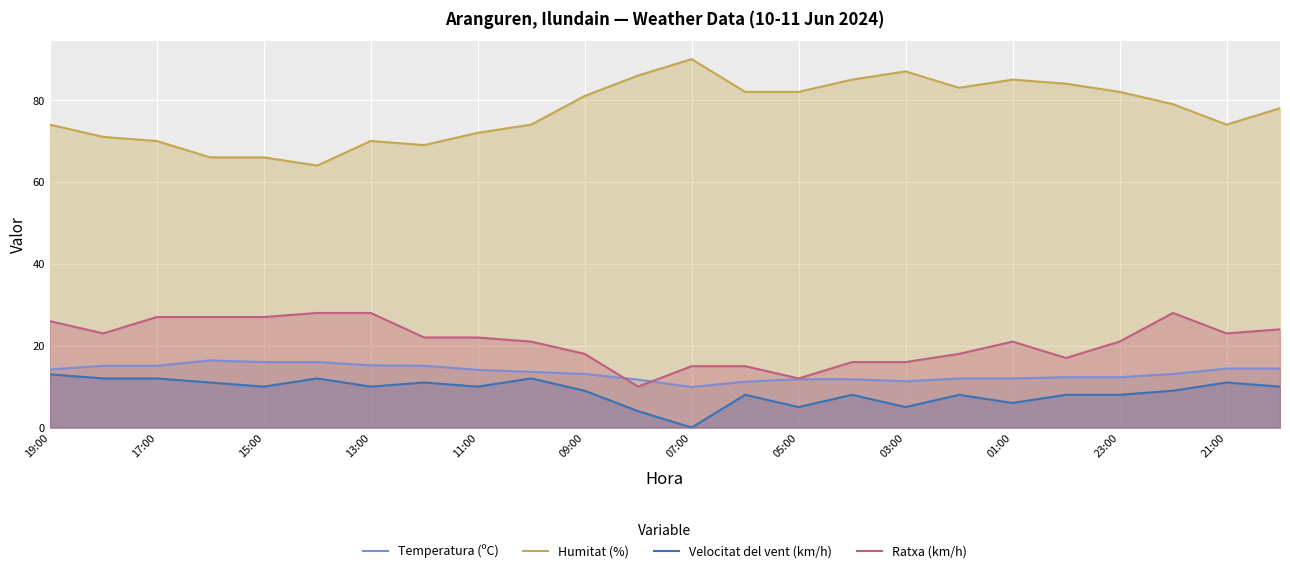

Which series has the largest total across all categories?

Humitat (%)